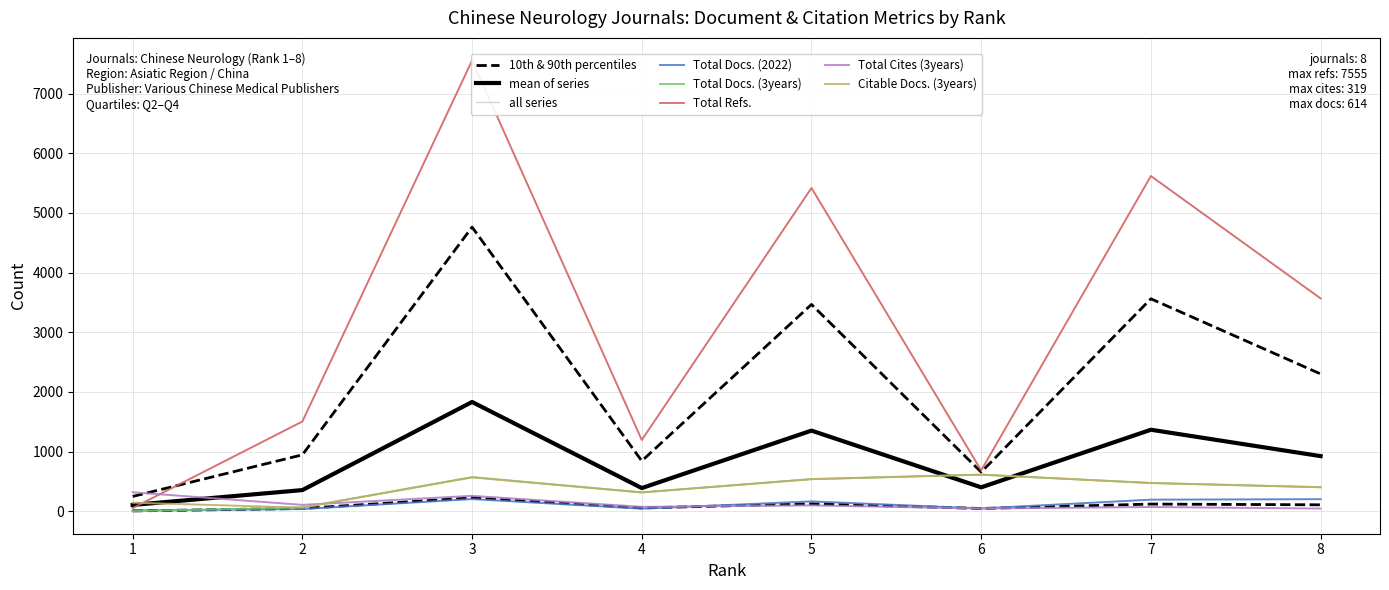

What is the total value across all series at 2?

1778